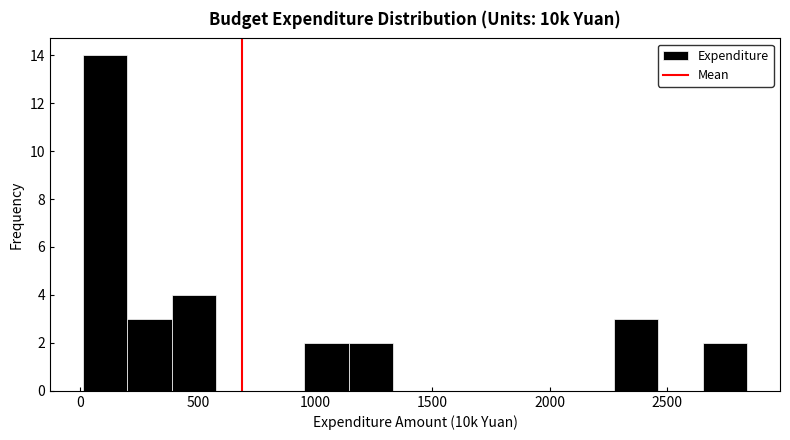

Read against the x-axis, roughly where is the centre of the tallest bar?

100